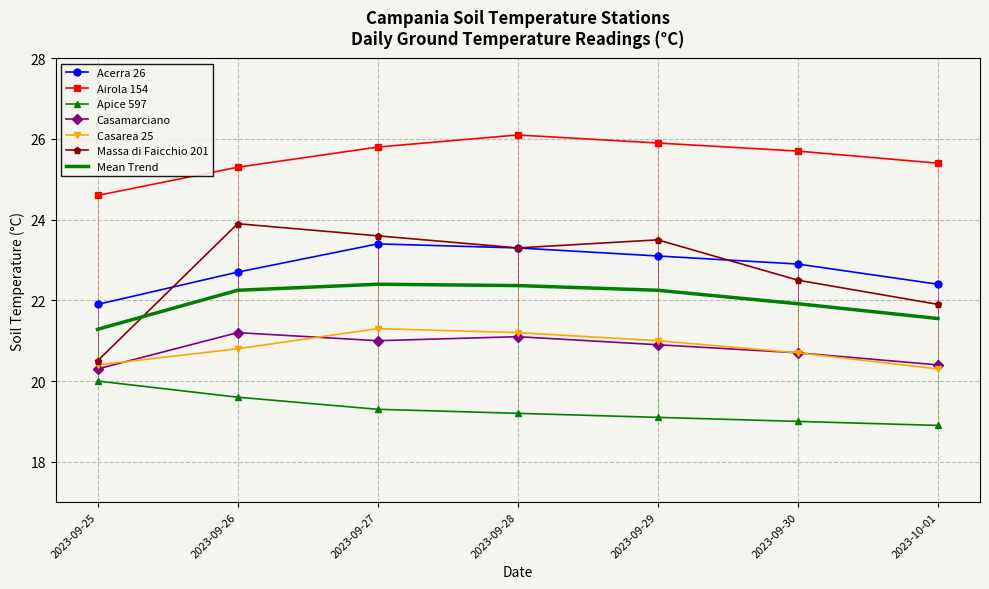

What are all the series names shown in the legend?

Acerra 26, Airola 154, Apice 597, Casamarciano, Casarea 25, Massa di Faicchio 201, Mean Trend